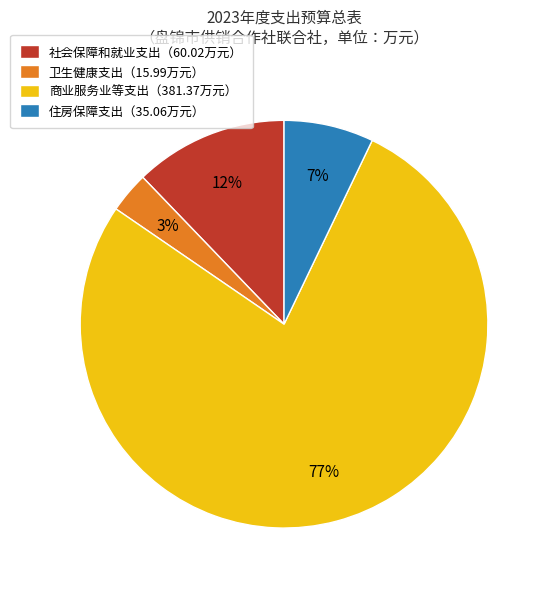

Is there any slice that represents more than half of the pie?

Yes